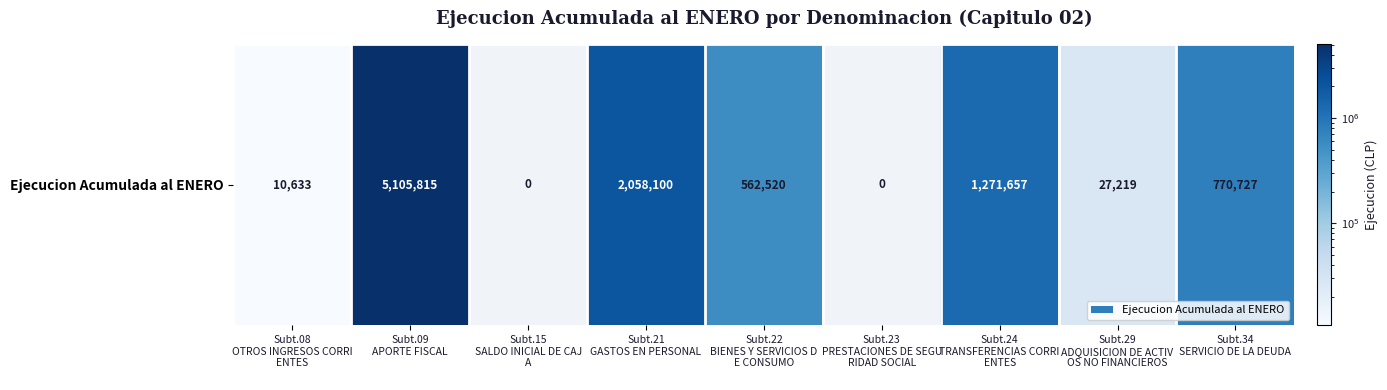

What is the difference between the second highest and minimum values?

2058100